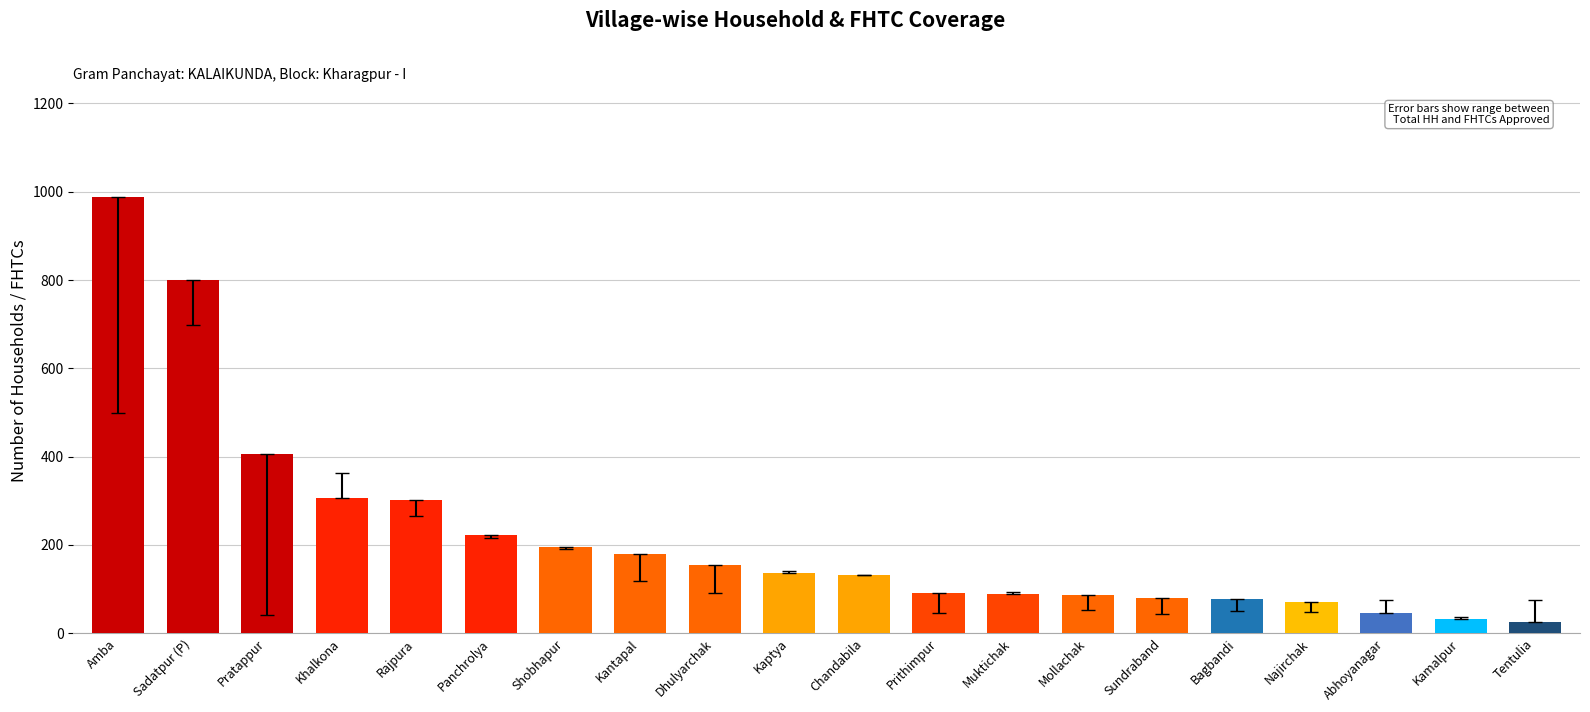

What is the sum of the values at Kamalpur and Kaptya?

170